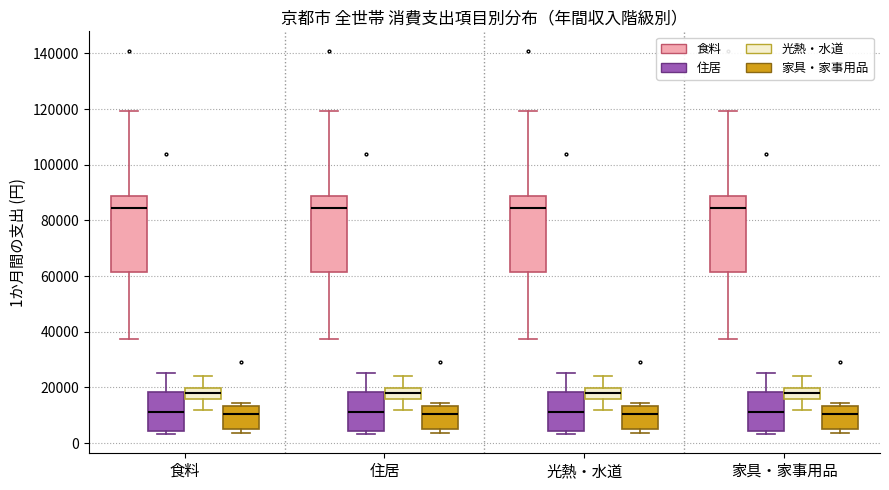

Reading left to right, transcribe this box plot: for each box, give where its median line is, the range the box spans, and where its two whiskers end, as read against the y-axis. The values are not printed on the chart, so give them approximately, as read against the axis.

食料 (食料): median 84000, box 62000 to 88000, whiskers 38000 to 120000
食料 (住居): median 12000, box 4000 to 18000, whiskers 4000 (just below the box's lower edge) to 26000
食料 (光熱・水道): median 18000, box 16000 to 20000, whiskers 12000 to 24000
食料 (家具・家事用品): median 10000, box 6000 to 14000, whiskers 4000 to 14000 (just above the box's upper edge)
住居 (食料): median 84000, box 62000 to 88000, whiskers 38000 to 120000
住居 (住居): median 12000, box 4000 to 18000, whiskers 4000 (just below the box's lower edge) to 26000
住居 (光熱・水道): median 18000, box 16000 to 20000, whiskers 12000 to 24000
住居 (家具・家事用品): median 10000, box 6000 to 14000, whiskers 4000 to 14000 (just above the box's upper edge)
光熱・水道 (食料): median 84000, box 62000 to 88000, whiskers 38000 to 120000
光熱・水道 (住居): median 12000, box 4000 to 18000, whiskers 4000 (just below the box's lower edge) to 26000
光熱・水道 (光熱・水道): median 18000, box 16000 to 20000, whiskers 12000 to 24000
光熱・水道 (家具・家事用品): median 10000, box 6000 to 14000, whiskers 4000 to 14000 (just above the box's upper edge)
家具・家事用品 (食料): median 84000, box 62000 to 88000, whiskers 38000 to 120000
家具・家事用品 (住居): median 12000, box 4000 to 18000, whiskers 4000 (just below the box's lower edge) to 26000
家具・家事用品 (光熱・水道): median 18000, box 16000 to 20000, whiskers 12000 to 24000
家具・家事用品 (家具・家事用品): median 10000, box 6000 to 14000, whiskers 4000 to 14000 (just above the box's upper edge)